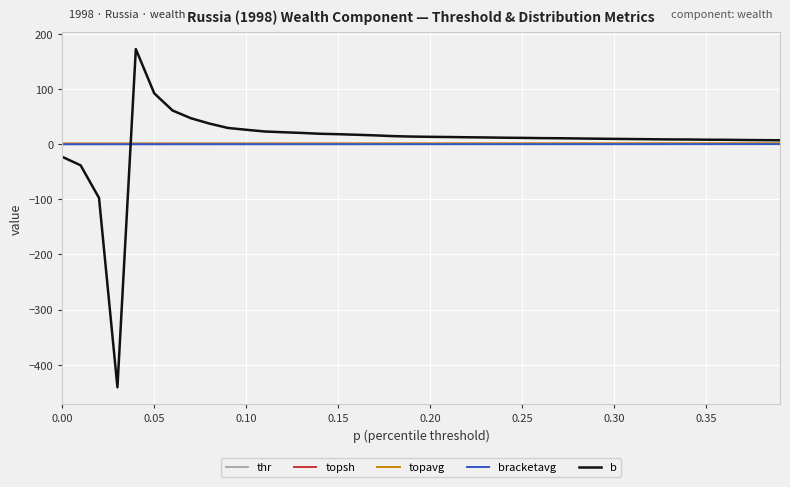

Which series has the largest range (max minus min)?

b